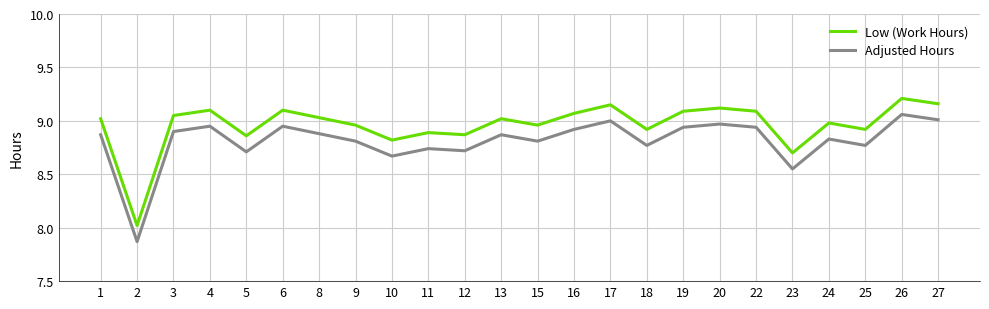

True or false: Low (Work Hours) has a value of 9.0 at 15.

True